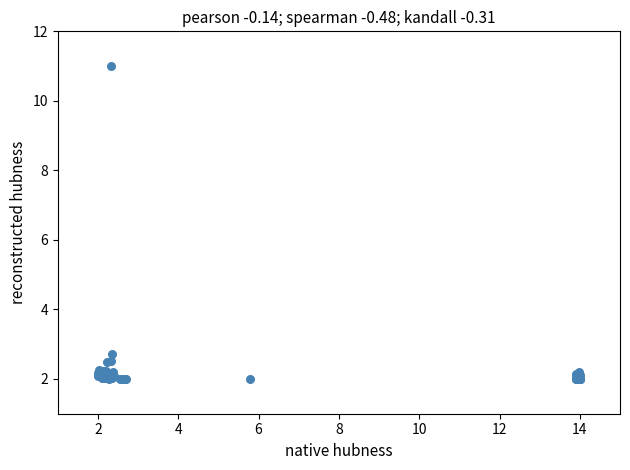

What Y value in the scatter plot is closest to 6?

2.7